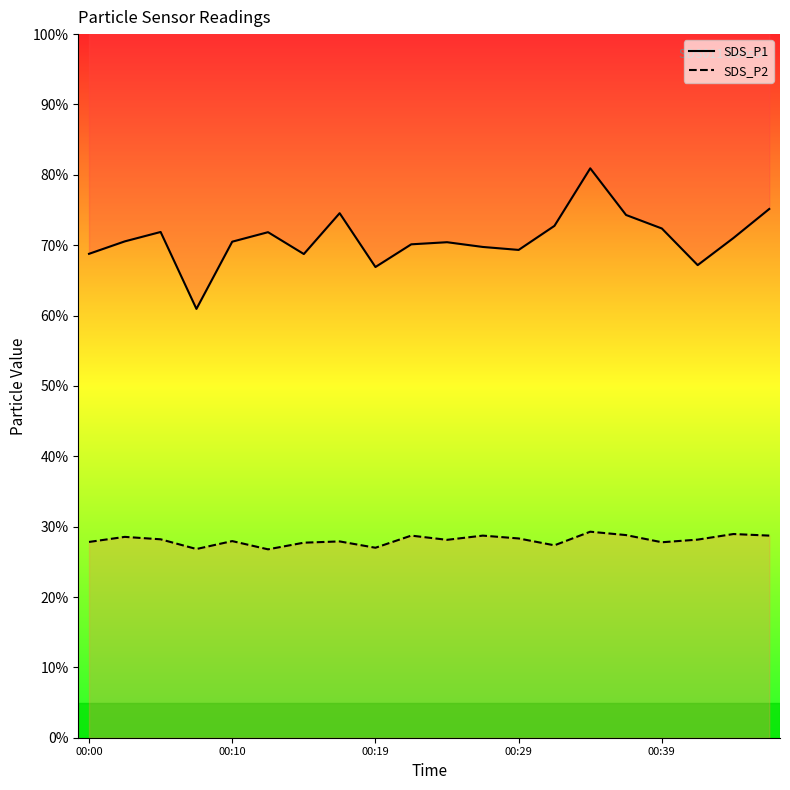

Reading left to right, extract all data points from this chart.

SDS_P1: 00:00=68.8	00:02=70.5	00:05=71.9	00:07=60.9	00:10=70.5	00:12=71.8	00:15=68.7	00:17=74.6	00:19=66.9	00:22=70.1	00:24=70.4	00:27=69.8	00:29=69.3	00:32=72.8	00:34=80.9	00:36=74.3	00:39=72.4	00:41=67.2	00:44=71.0	00:46=75.2
SDS_P2: 00:00=27.8	00:02=28.5	00:05=28.2	00:07=26.8	00:10=27.9	00:12=26.8	00:15=27.7	00:17=27.9	00:19=27.0	00:22=28.7	00:24=28.1	00:27=28.7	00:29=28.3	00:32=27.3	00:34=29.3	00:36=28.8	00:39=27.8	00:41=28.2	00:44=29.0	00:46=28.7